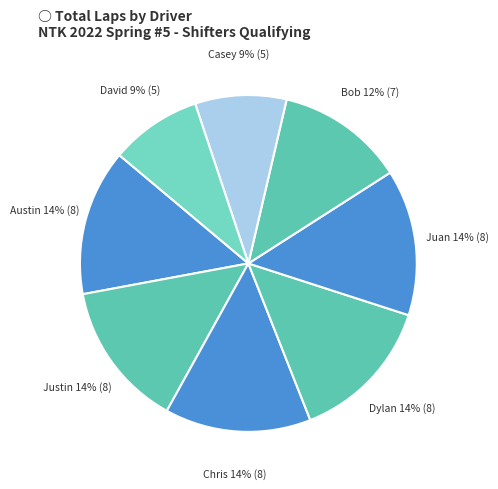

How many segments does this pie chart have?

8